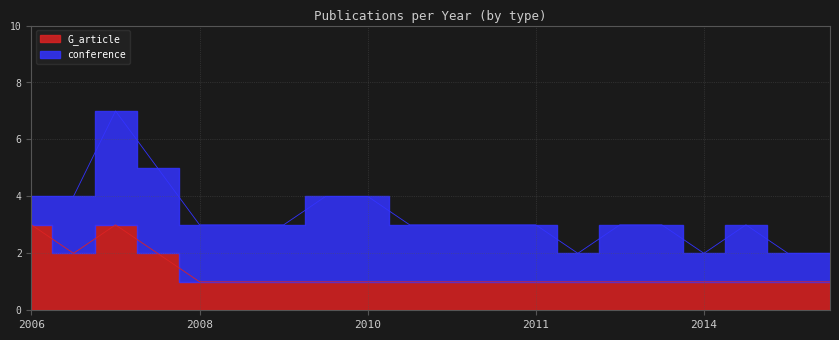

What is the smallest value displayed?

1